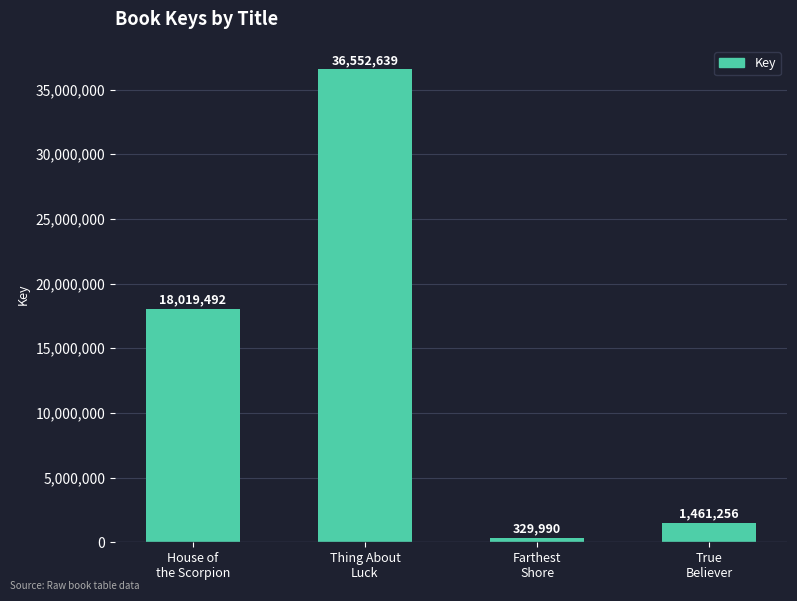

Approximately how many times larger is the value at House of
the Scorpion compared to Farthest
Shore?

54.6